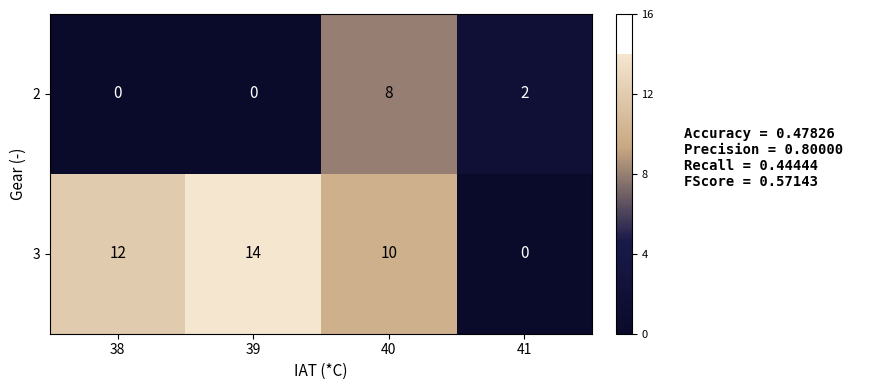

How many positive values does the 3 series have?

3